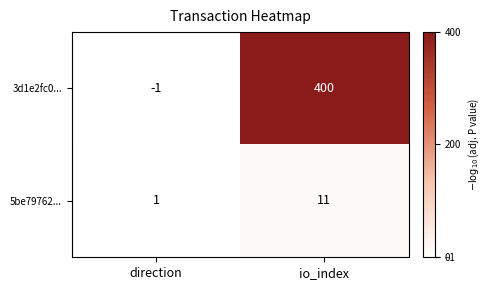

Which series has the largest range (max minus min)?

3d1e2fc0...